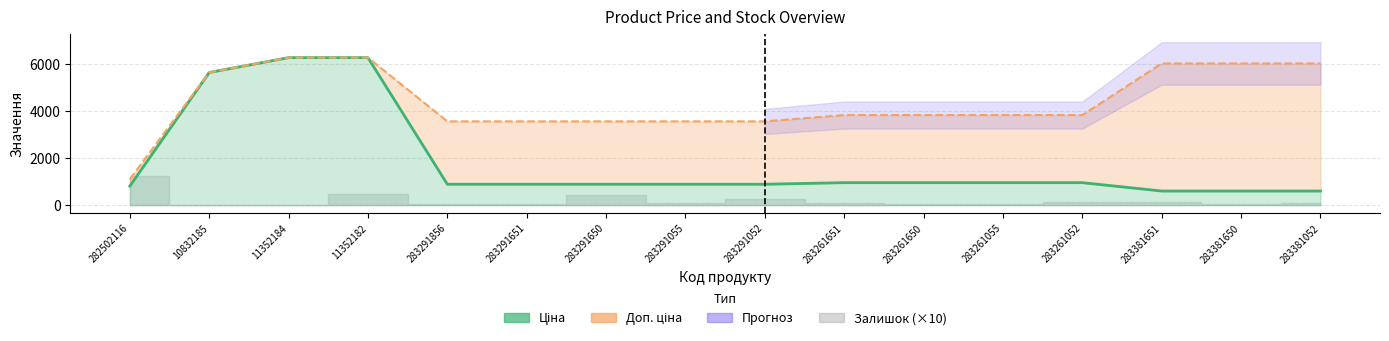

What is the label of the 15th point from the left?

283381650